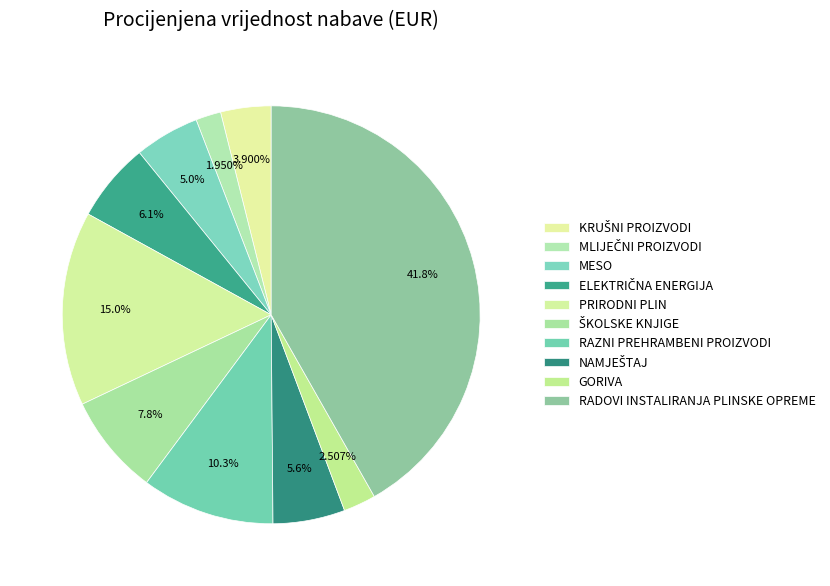

How many segments does this pie chart have?

10